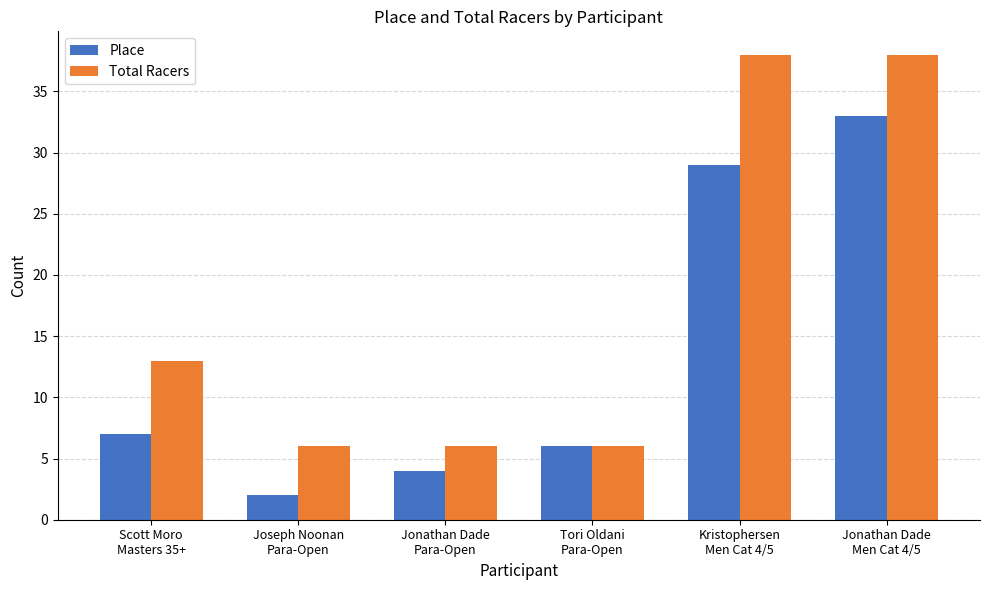

Read the Place value at Tori Oldani
Para-Open, to the nearest 5.

5